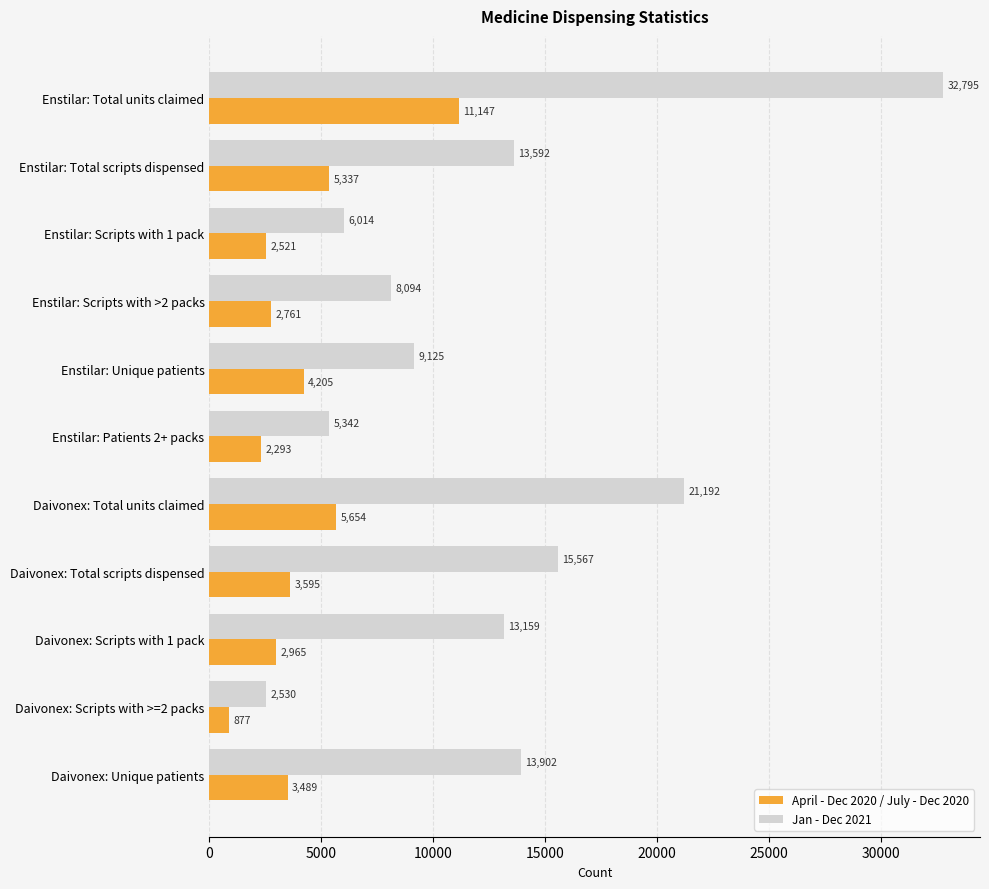

The Jan - Dec 2021 series shows 3377 at Enstilar: Scripts with 1 pack. True or false?

False